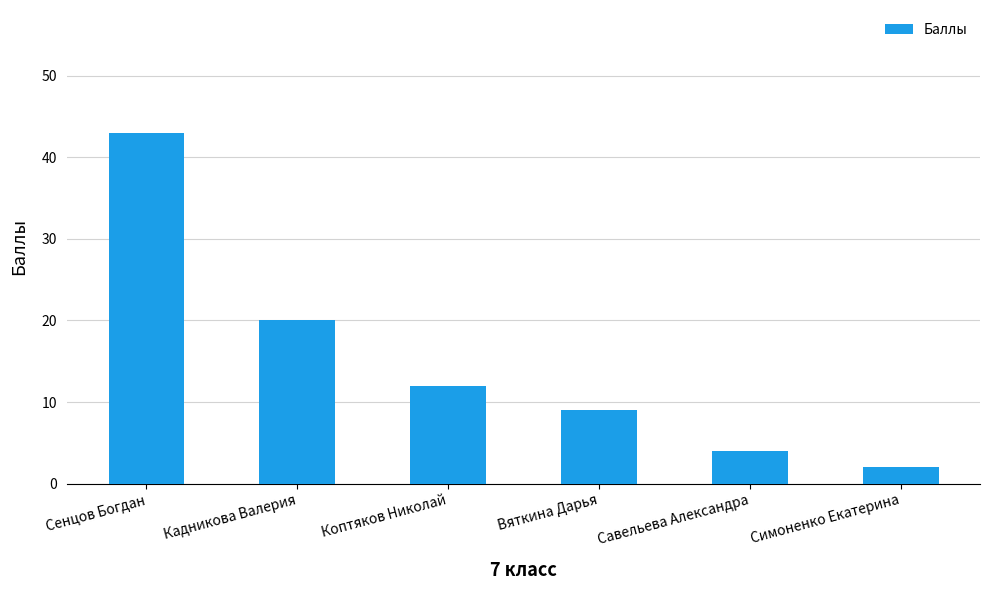

Reading right to left, transcribe all the data shown in this chart.

Симоненко Екатерина=2	Савельева Александра=4	Вяткина Дарья=9	Коптяков Николай=12	Кадникова Валерия=20	Сенцов Богдан=43